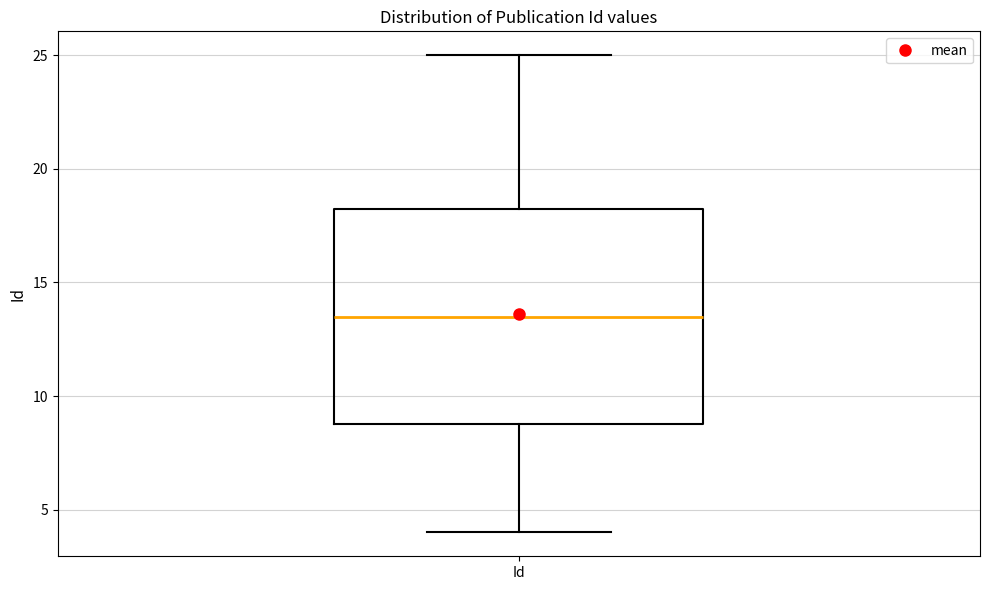

Where does the upper whisker of the box for Id end on the y-axis? The values are not printed on the chart, so give them approximately, as read against the axis.

25.0